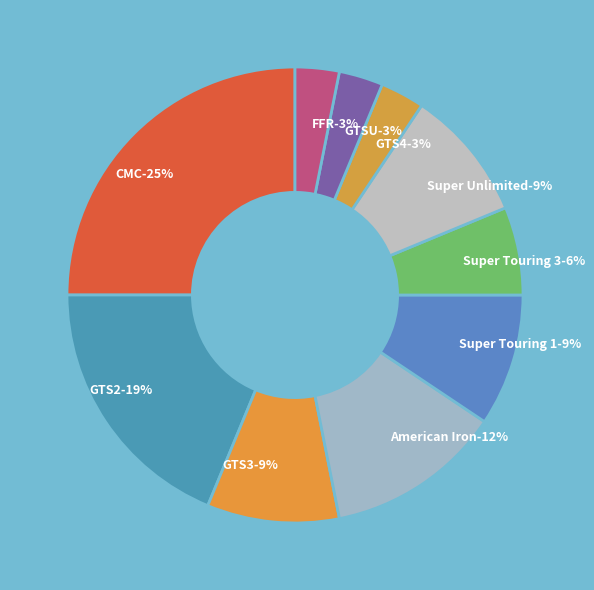

Count the number of slices in the pie.

10